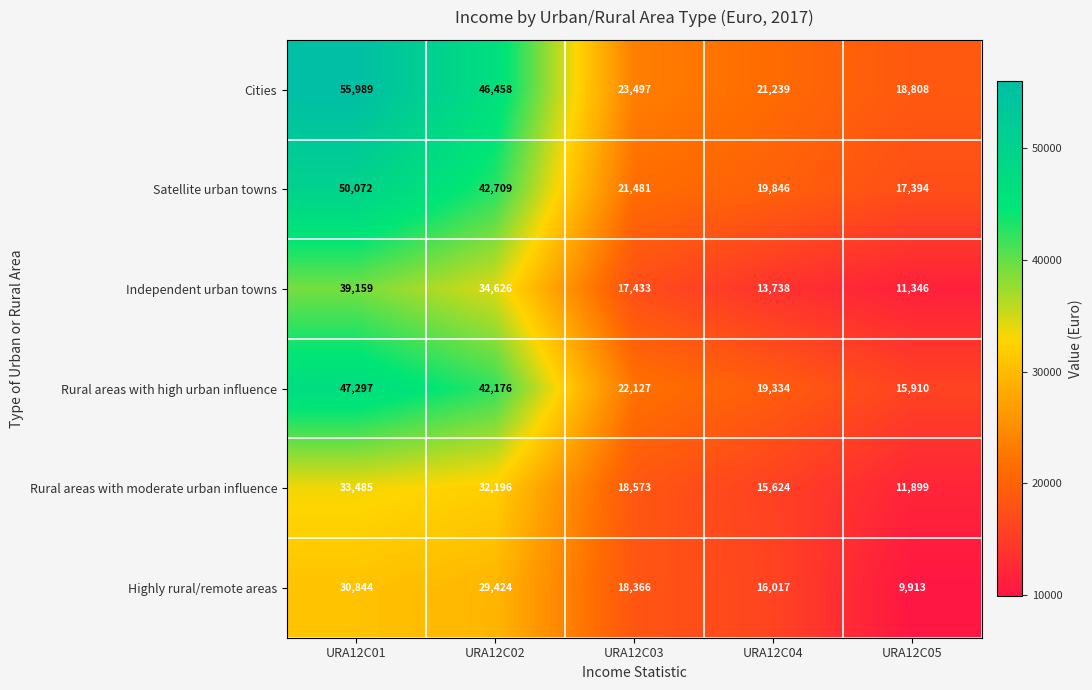

How many data points does each series have?

5